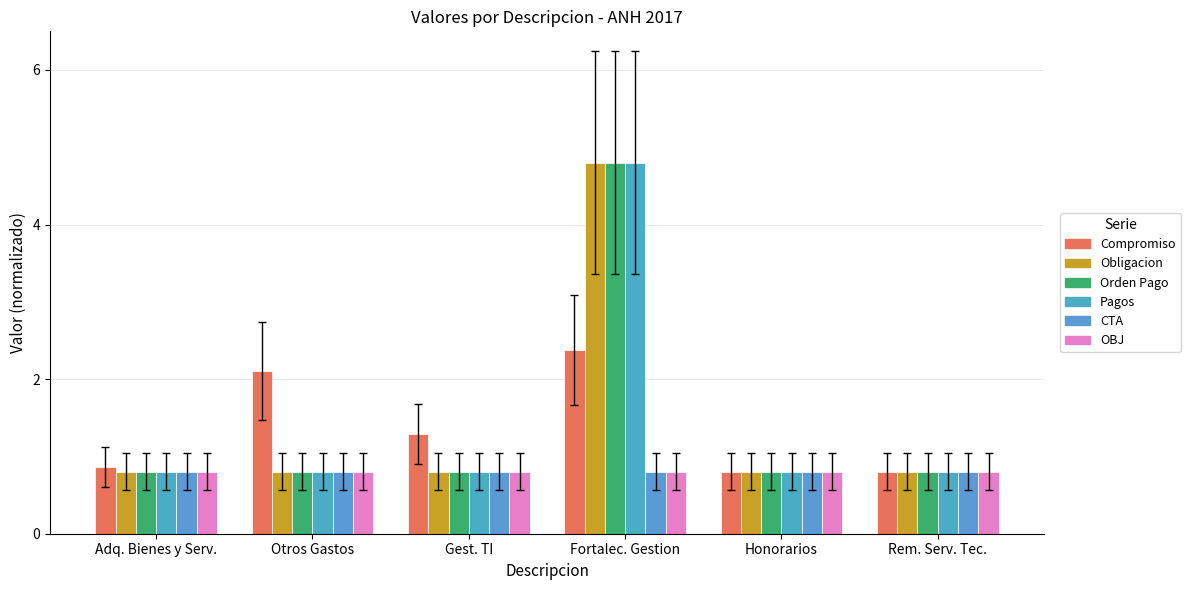

Count the number of categories in the chart.

6